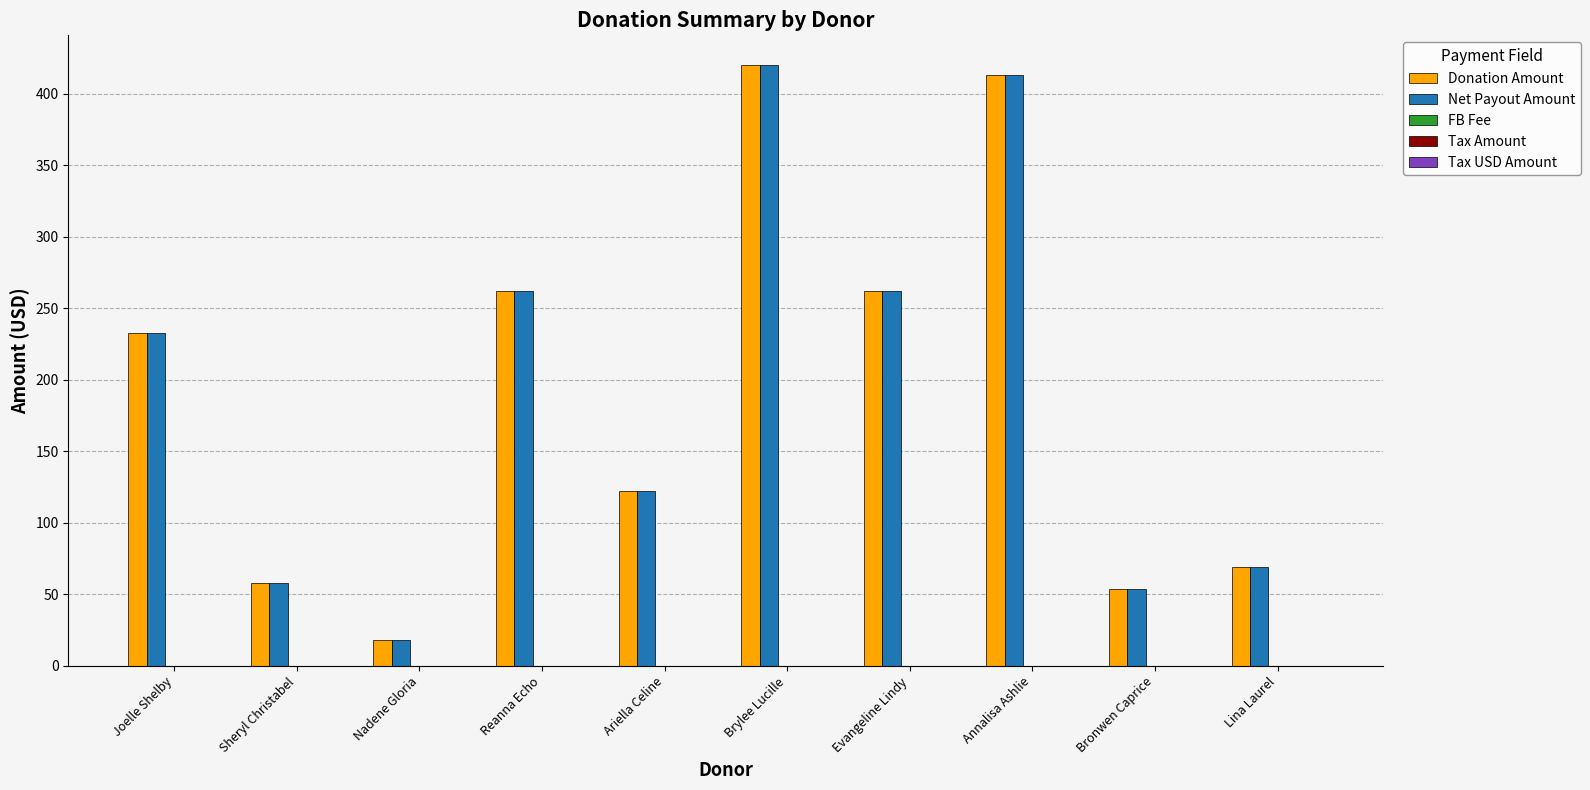

What is the total value across all series at Lina Laurel?

138